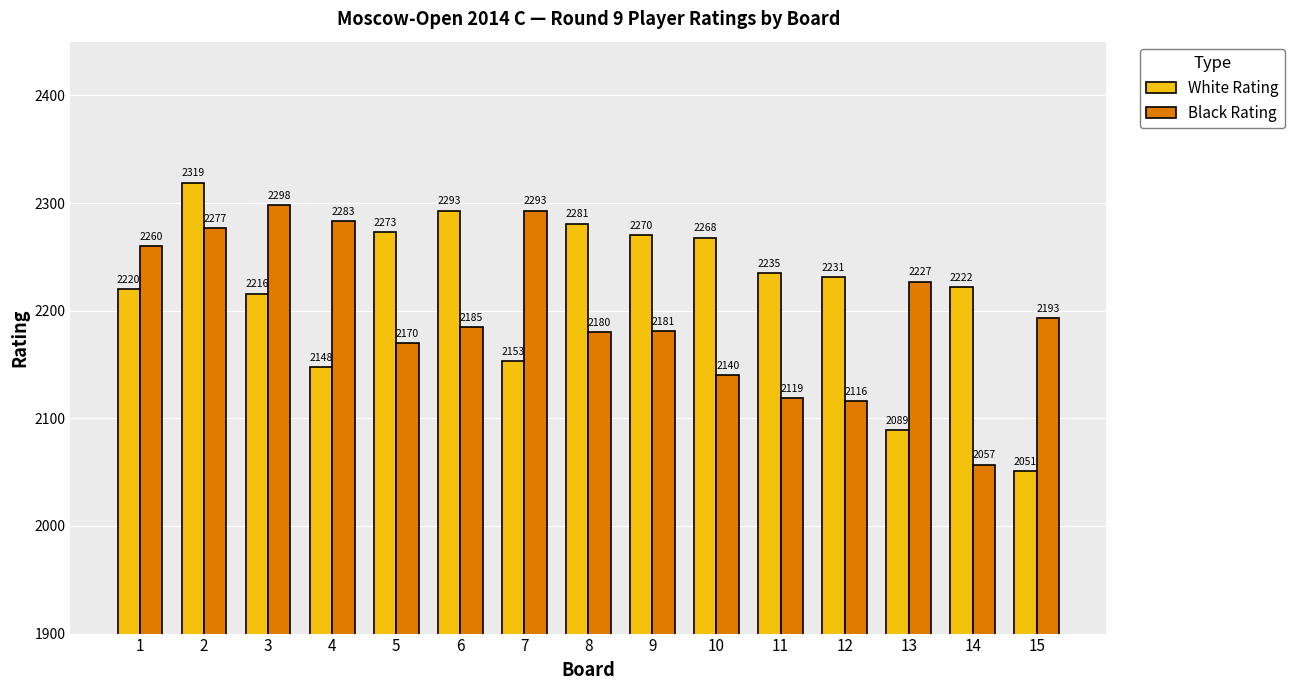

What is the difference between the maximum and minimum values in the Black Rating series?

241